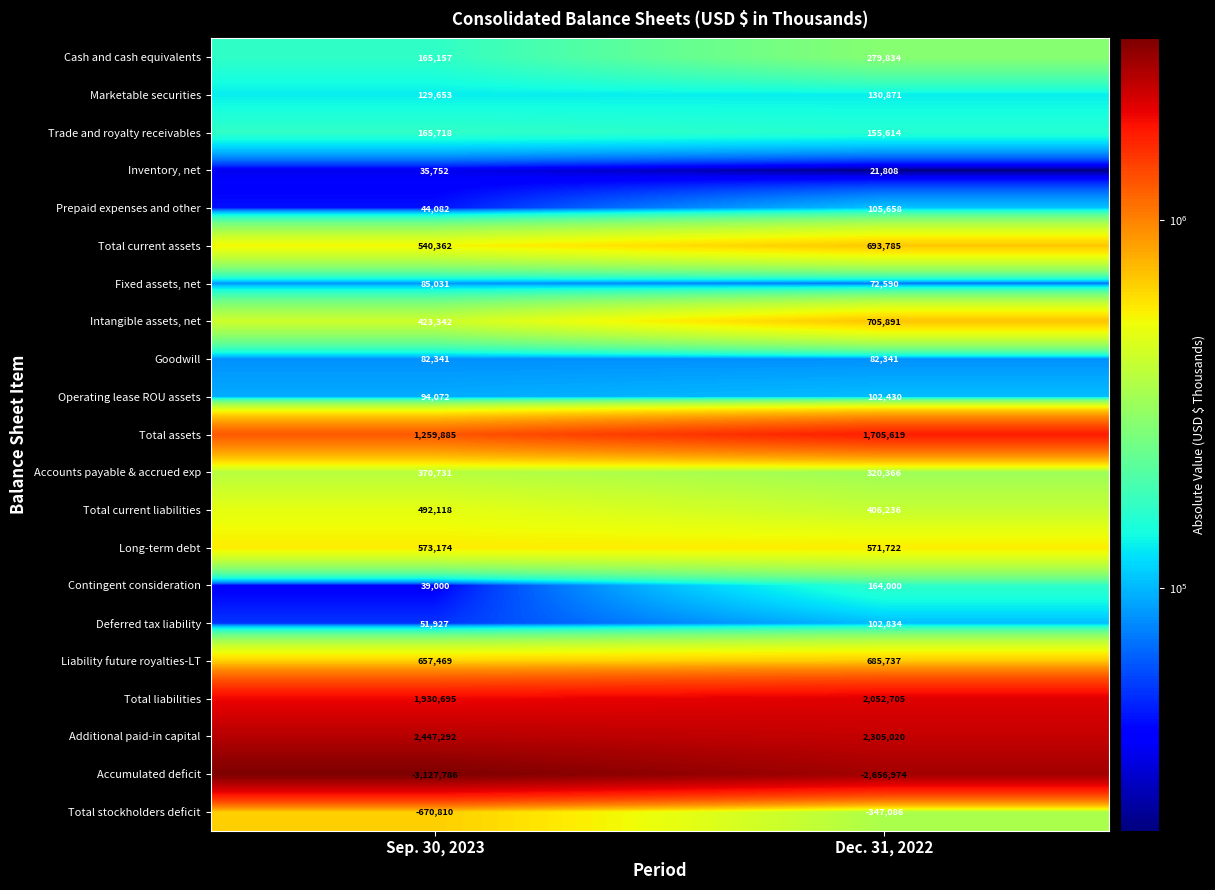

Is the value of Accumulated deficit at Sep. 30, 2023 greater than the value of Accounts payable & accrued exp at Dec. 31, 2022?

No